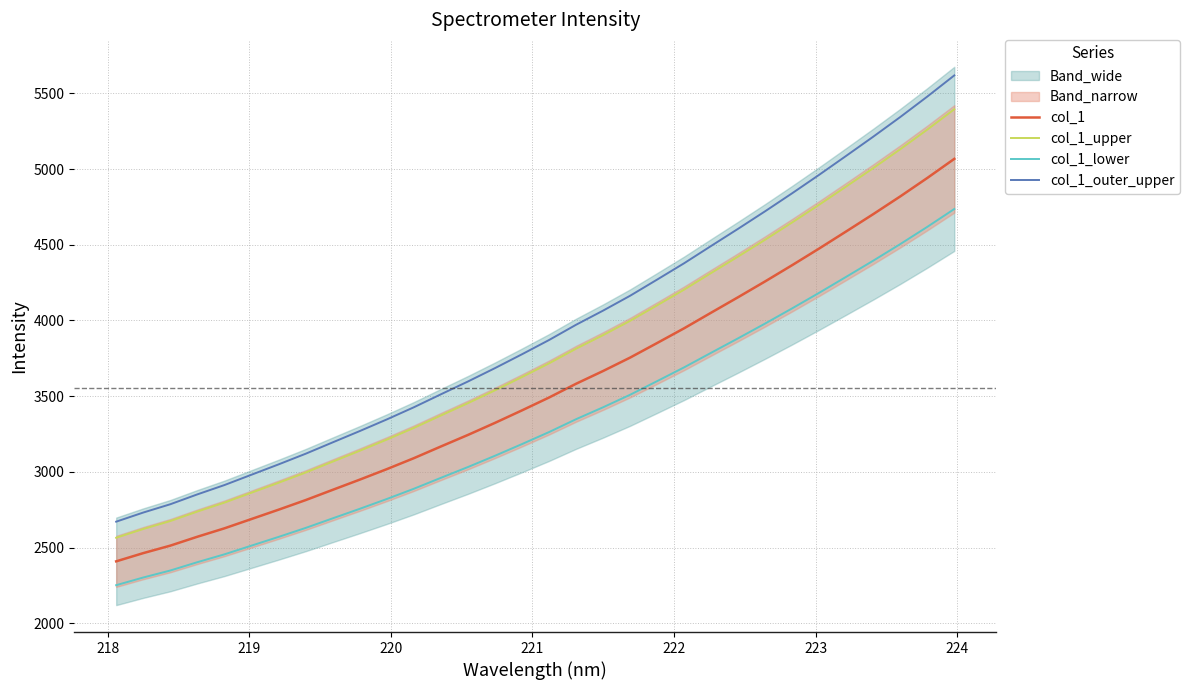

Reading left to right, what are all the values shown in this chart?

col_1: 2409.1	2463.4	2512.9	2571.7	2627.2	2688.8	2750.3	2813.7	2881.4	2948.8	3018.1	3090.5	3167.7	3244.0	3323.7	3406.3	3491.1	3582.1	3666.3	3754.9	3851.2	3948.7	4051.8	4154.1	4258.6	4365.8	4475.8	4588.6	4702.6	4819.7	4941.3	5067.5
col_1_upper: 2564.8	2622.7	2675.4	2737.9	2797.0	2862.6	2928.1	2995.6	3067.7	3139.4	3213.2	3290.3	3372.5	3453.8	3538.6	3626.5	3716.8	3813.6	3903.4	3997.6	4100.2	4204.0	4313.8	4422.7	4533.9	4648.0	4765.1	4885.3	5006.6	5131.2	5260.8	5395.1
col_1_lower: 2251.7	2302.5	2348.7	2403.6	2455.5	2513.0	2570.5	2629.8	2693.1	2756.0	2820.8	2888.5	2960.7	3032.0	3106.5	3183.7	3263.0	3348.0	3426.8	3509.5	3599.6	3690.6	3787.1	3882.7	3980.3	4080.5	4183.3	4288.8	4395.3	4504.7	4618.4	4736.3
col_1_outer_upper: 2671.2	2731.5	2786.3	2851.5	2913.0	2981.3	3049.5	3119.8	3195.0	3269.6	3346.4	3426.7	3512.4	3597.0	3685.3	3776.9	3871.0	3971.8	4065.2	4163.4	4270.3	4378.3	4492.7	4606.1	4721.9	4840.8	4962.7	5087.9	5214.2	5344.0	5479.0	5618.8